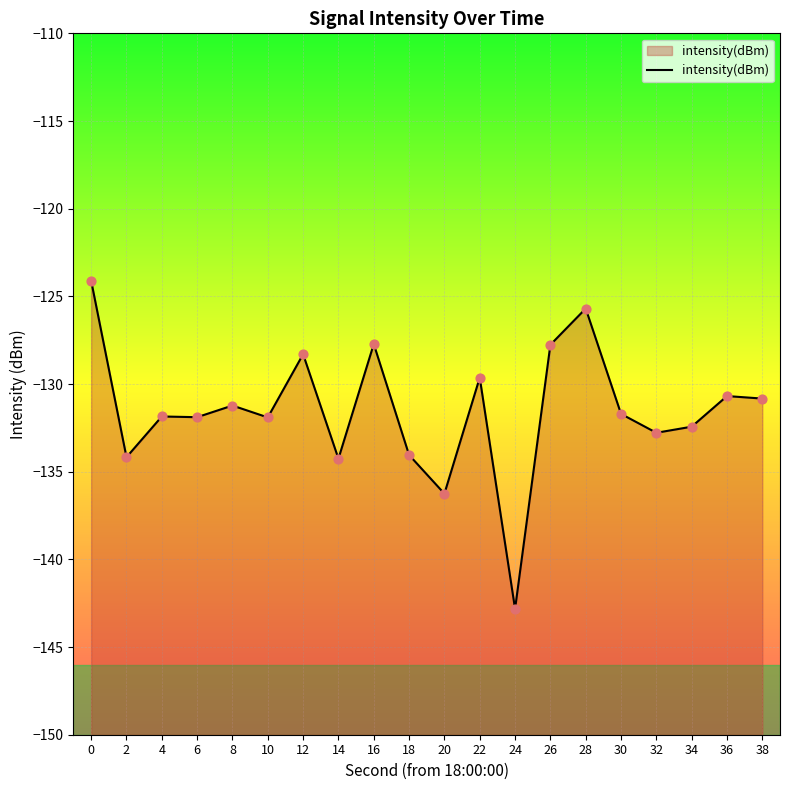

What is the change in value from 14 to 24?

-8.6